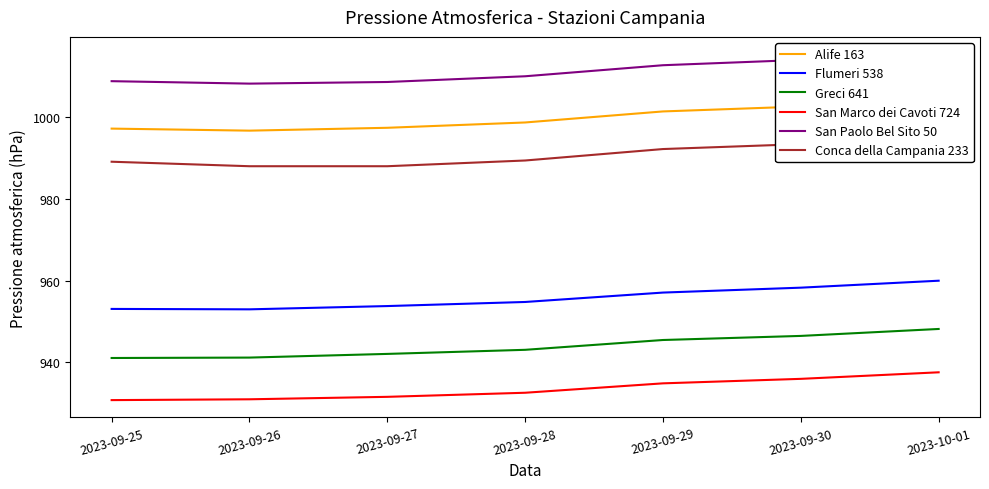

At which category is the sum across all series the highest?

2023-10-01